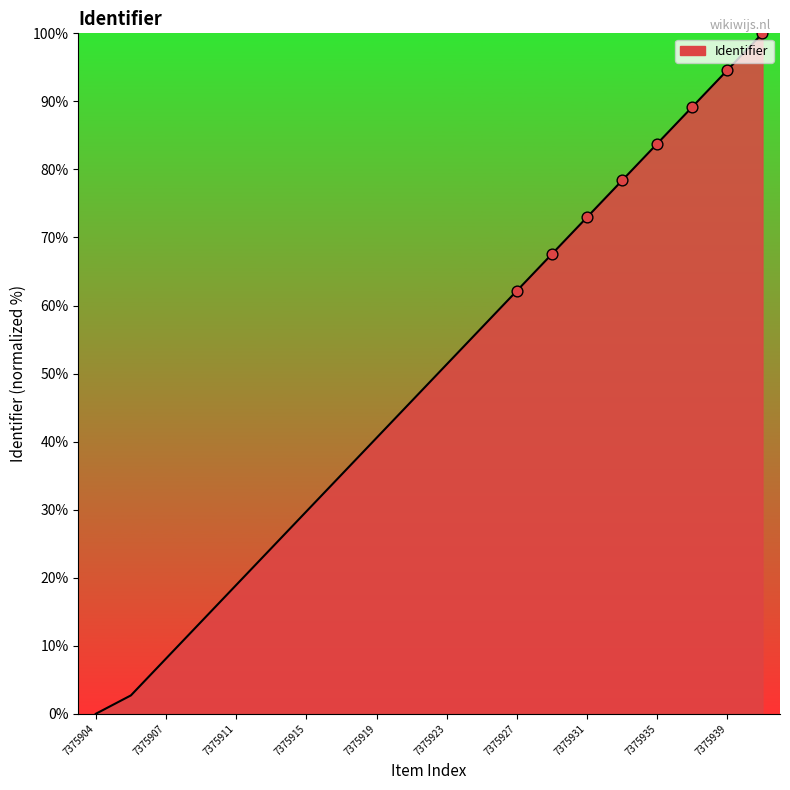

What is the greatest value displayed?

100.0